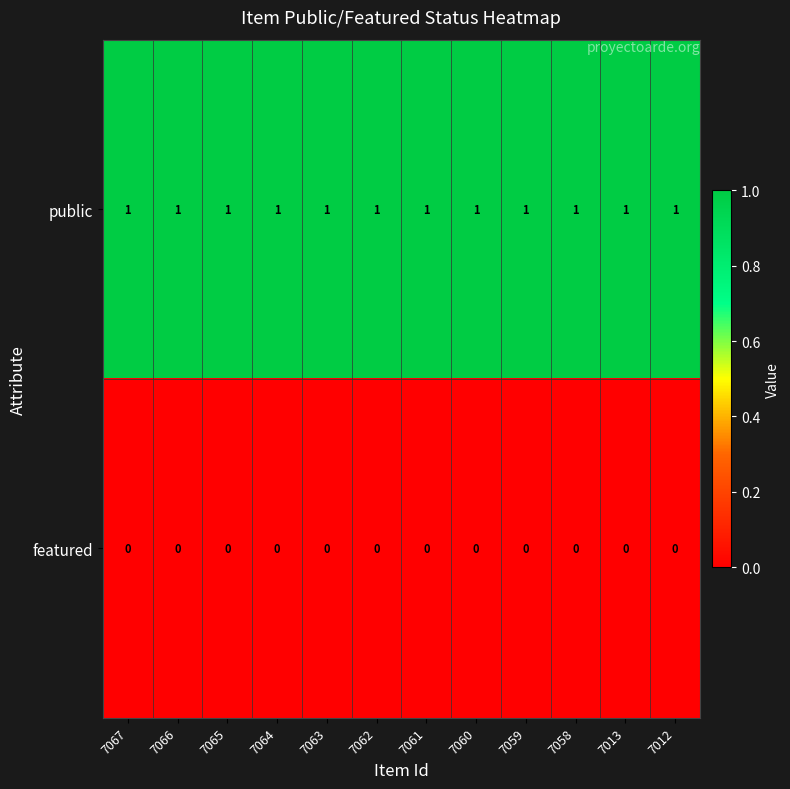

The value of public at 7062 is 2. True or false?

False